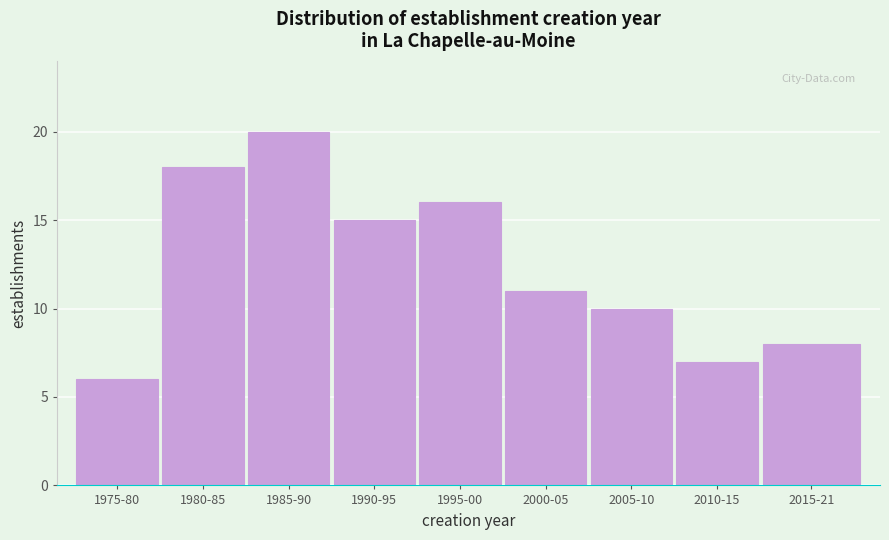

Reading left to right, what are all the values shown in this chart?

6	18	20	15	16	11	10	7	8